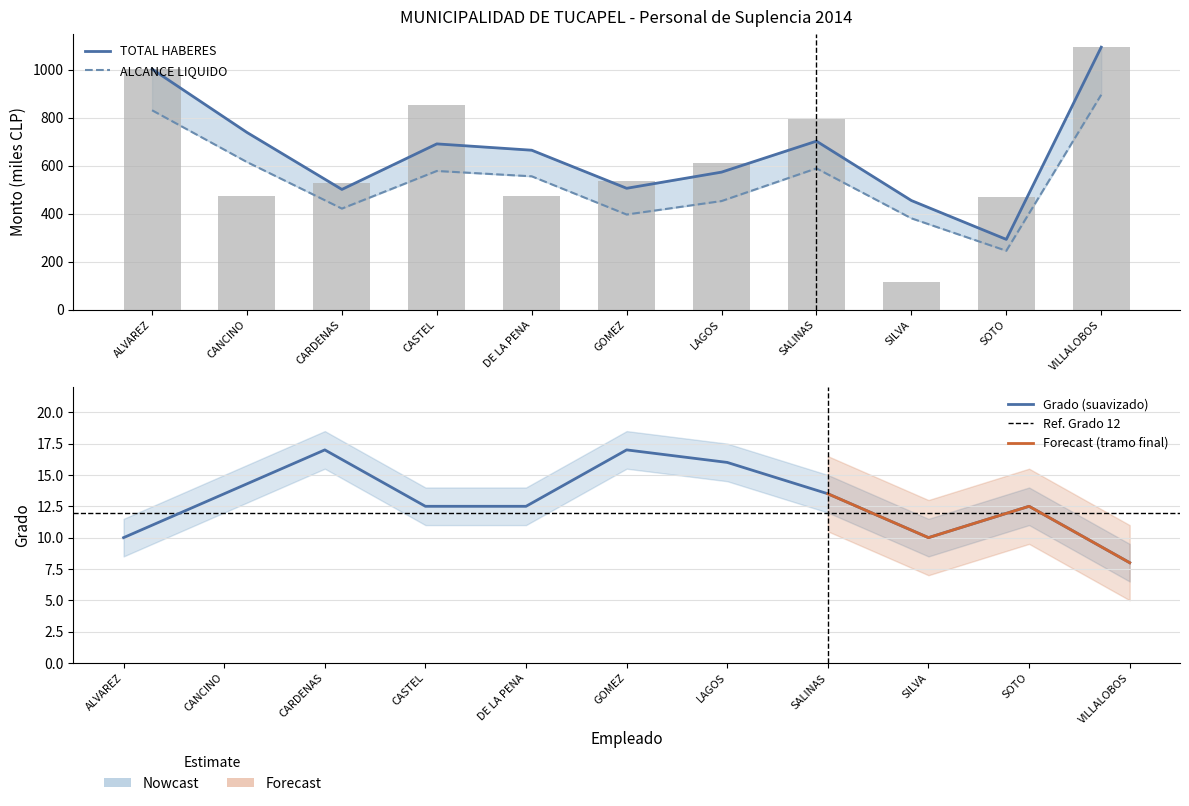

Rank the categories by value from lowest to highest.

SILVA, SOTO, CANCINO, DE LA PENA, CARDENAS, GOMEZ, LAGOS, SALINAS, CASTEL, ALVAREZ, VILLALOBOS